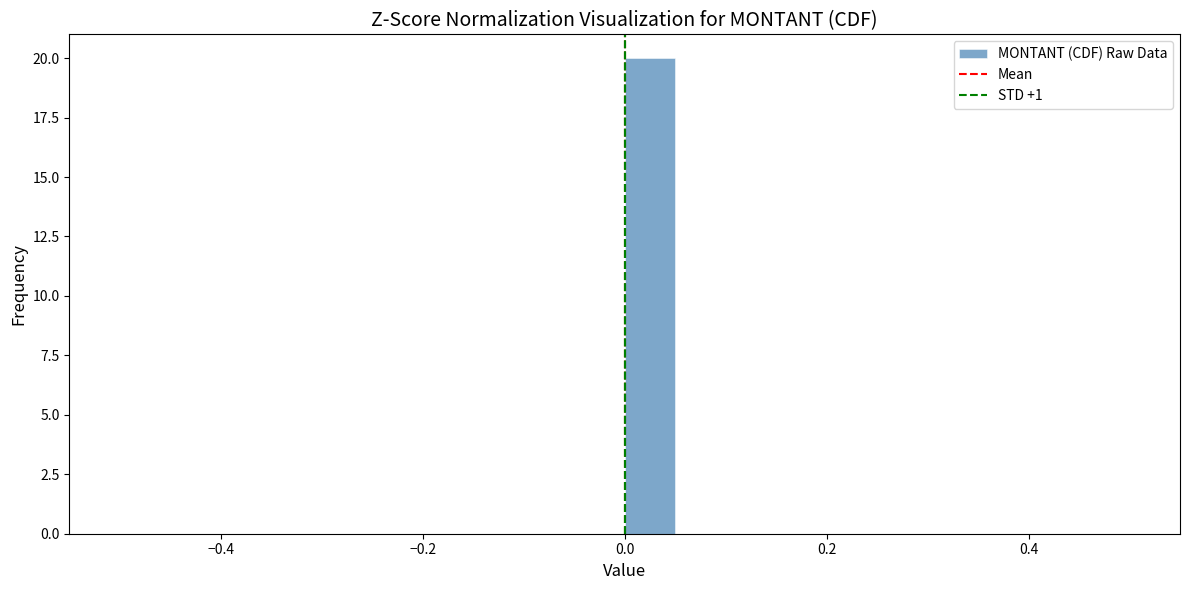

Around what value on the x-axis is the tallest bar? Give the approximate position of its centre, as read against the axis.

0.02